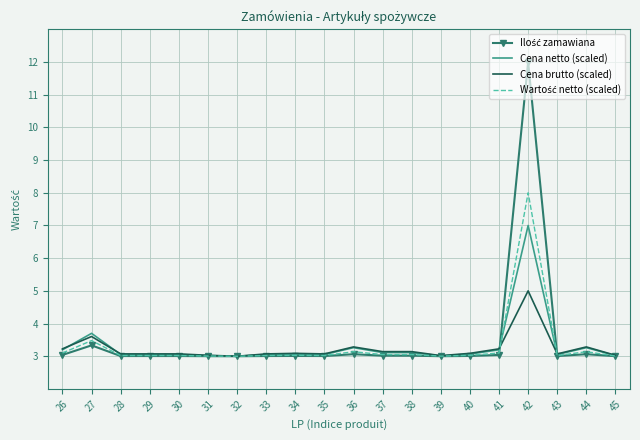

Read the Cena brutto (scaled) value at 44.

3.3